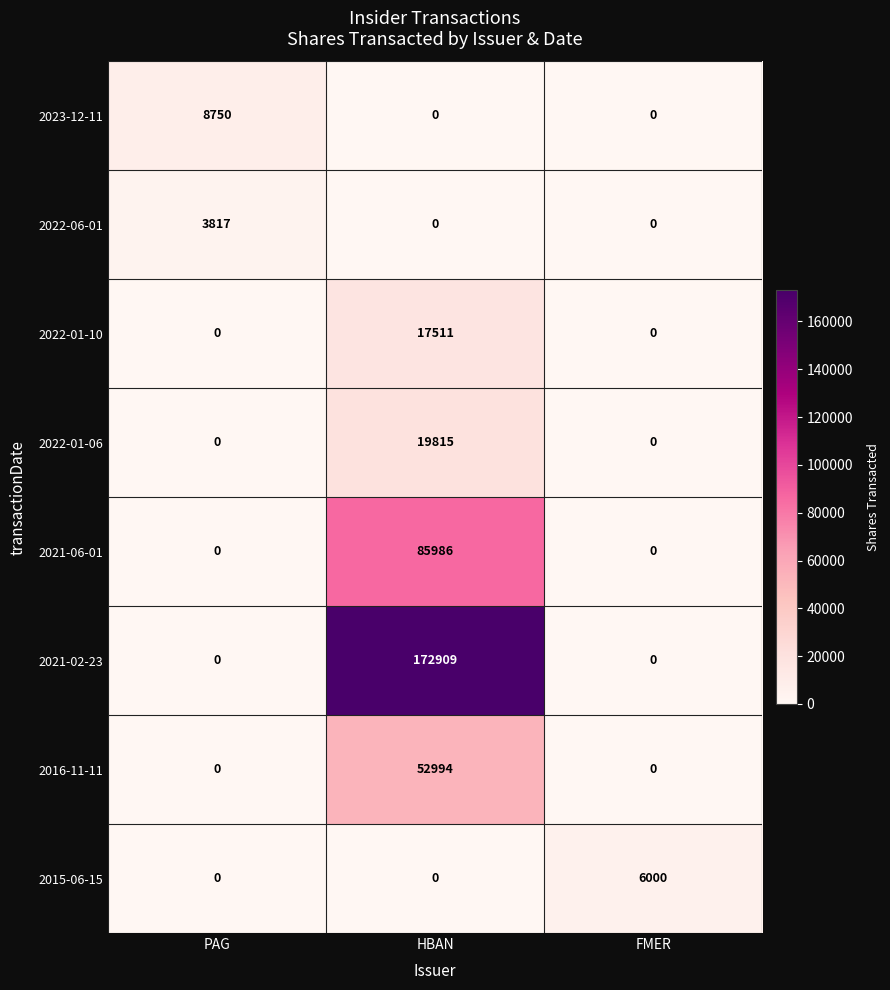

What is the maximum value shown in the chart?

172909